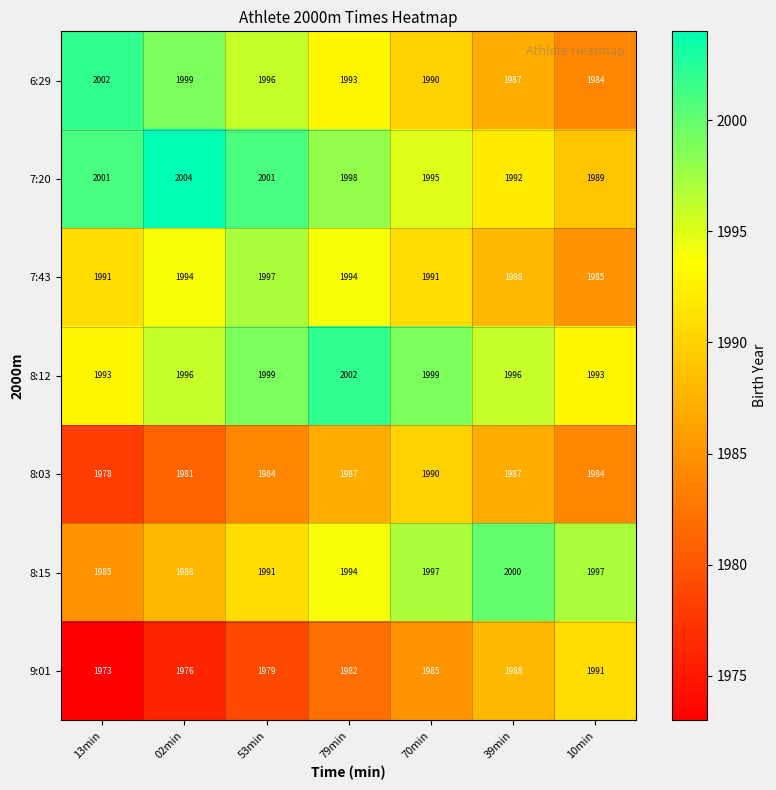

How many data points does each series have?

7